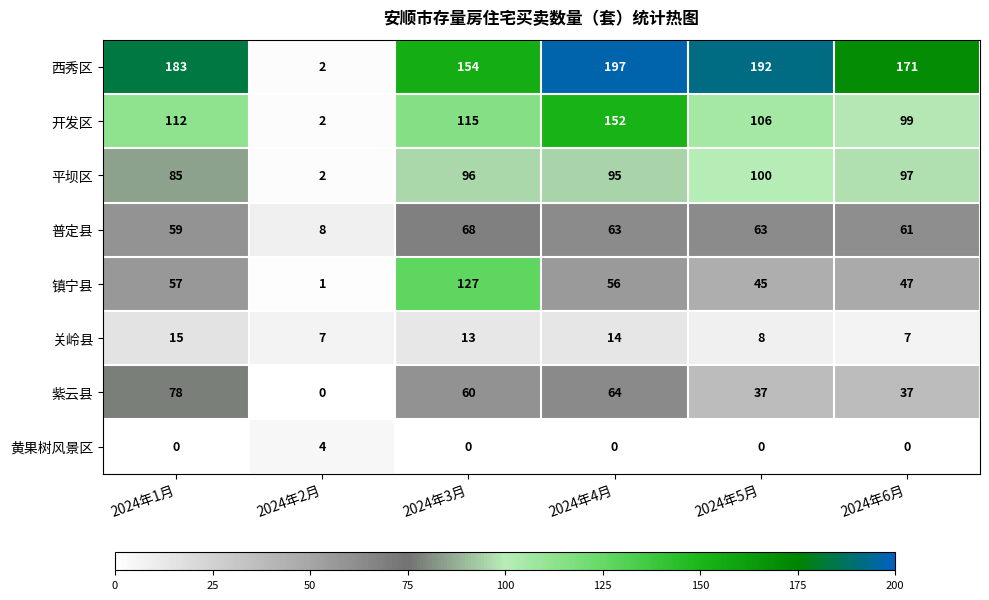

What is the difference between the highest and lowest values at 2024年6月?

171